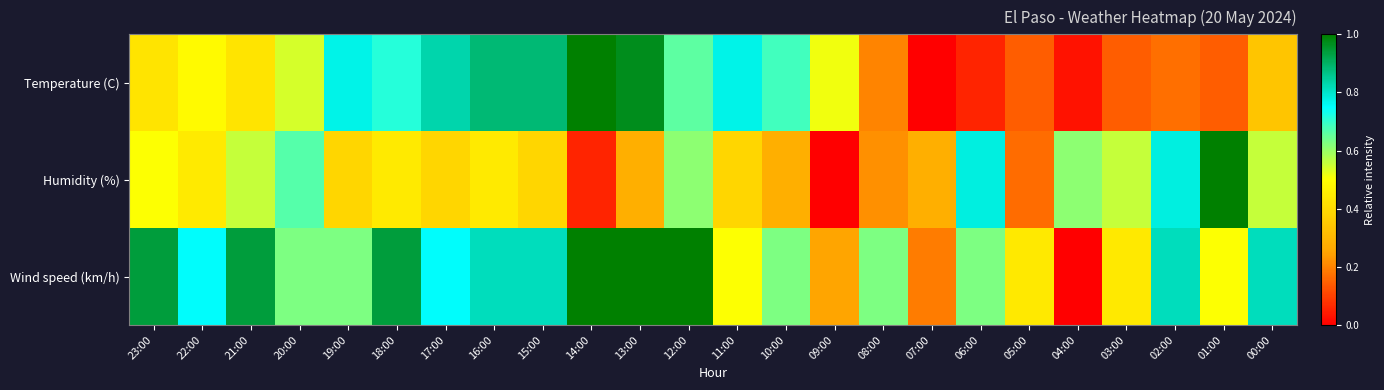

How many distinct data groups are displayed?

3